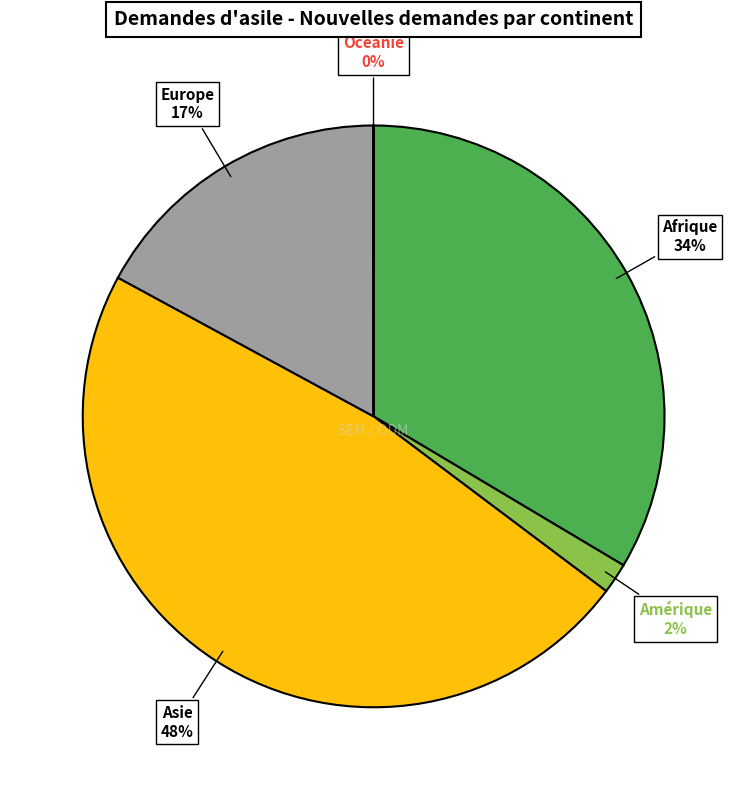

Does any single category account for the majority?

No